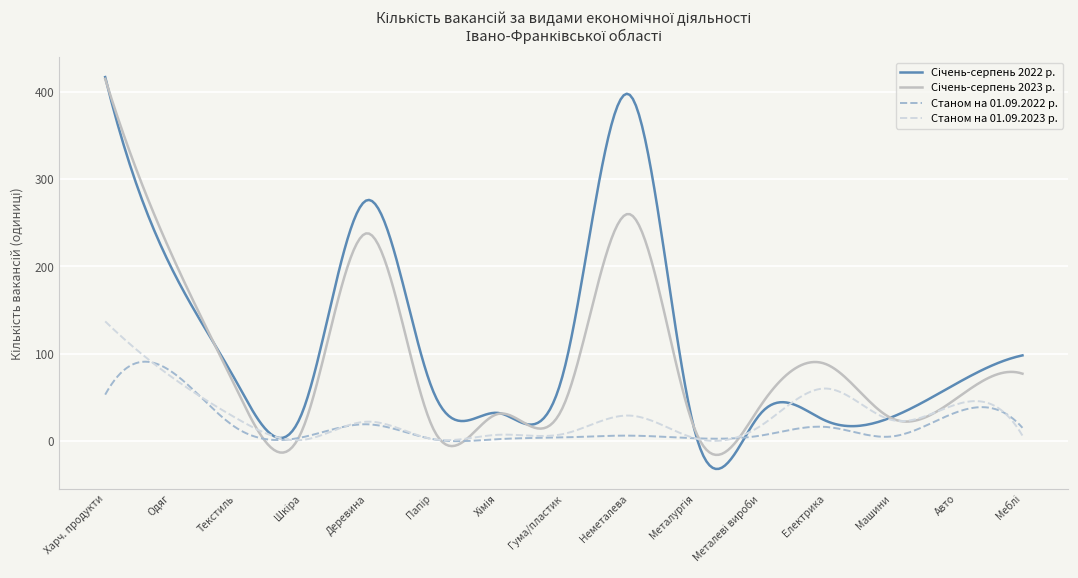

What is the smallest value displayed?

-32.2